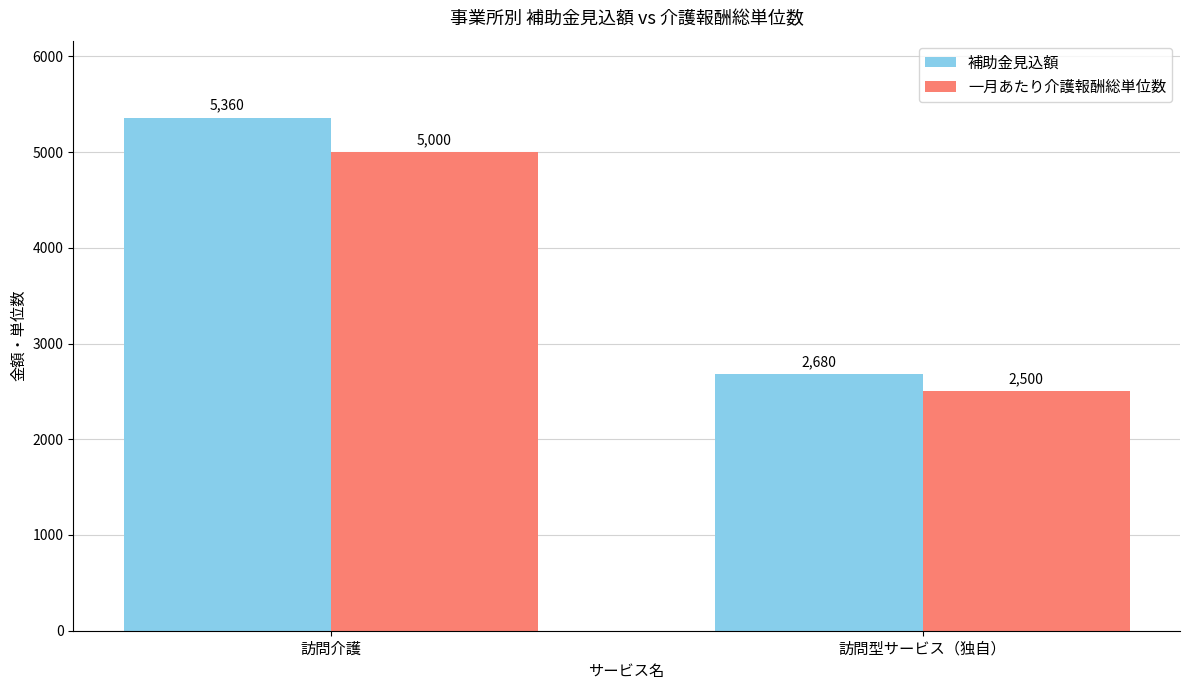

Are the bars grouped side by side (vs. stacked)?

Yes